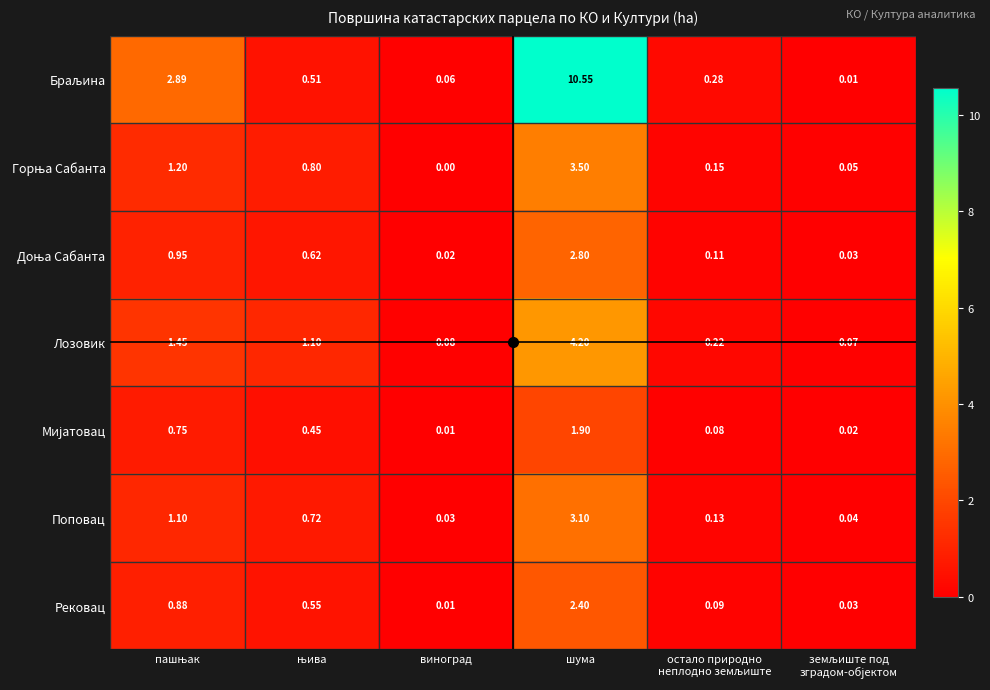

Which label corresponds to the largest value in the chart?

шума